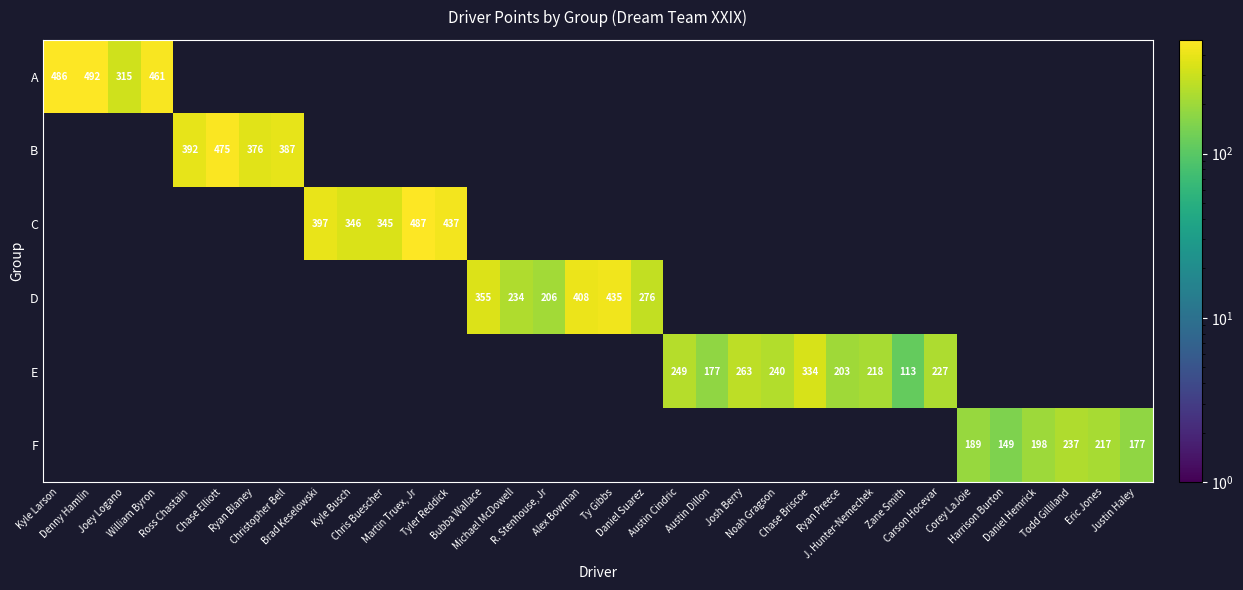

At which label does D reach its peak?

Ty Gibbs